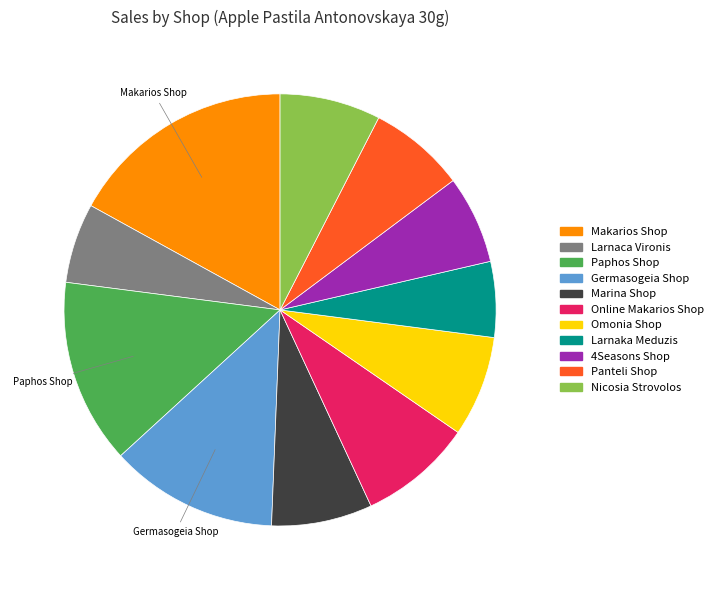

Does Nicosia Strovolos represent more than half of the total?

No